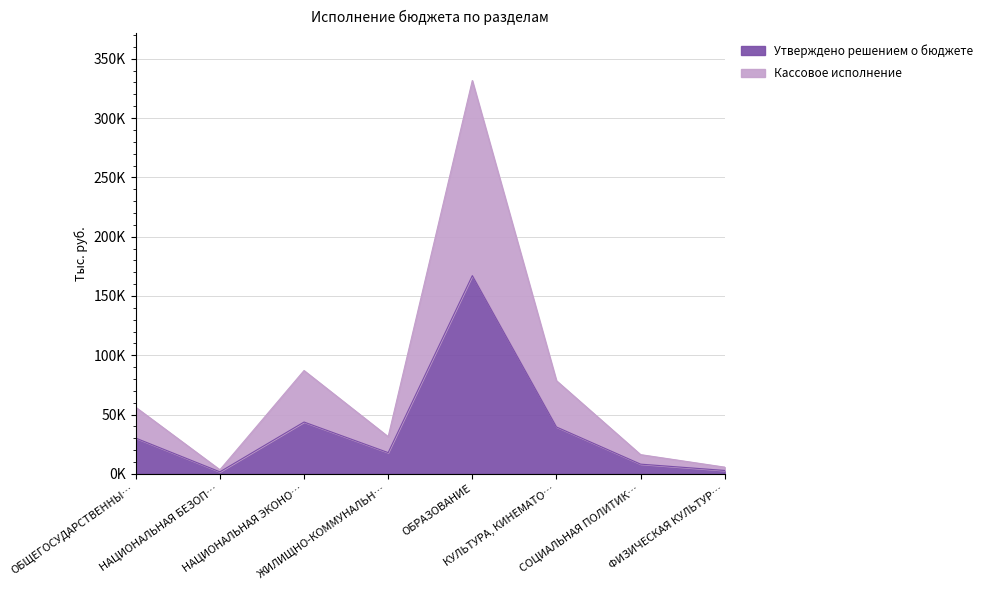

Where is the first local maximum for Кассовое исполнение?

НАЦИОНАЛЬНАЯ ЭКОНО…